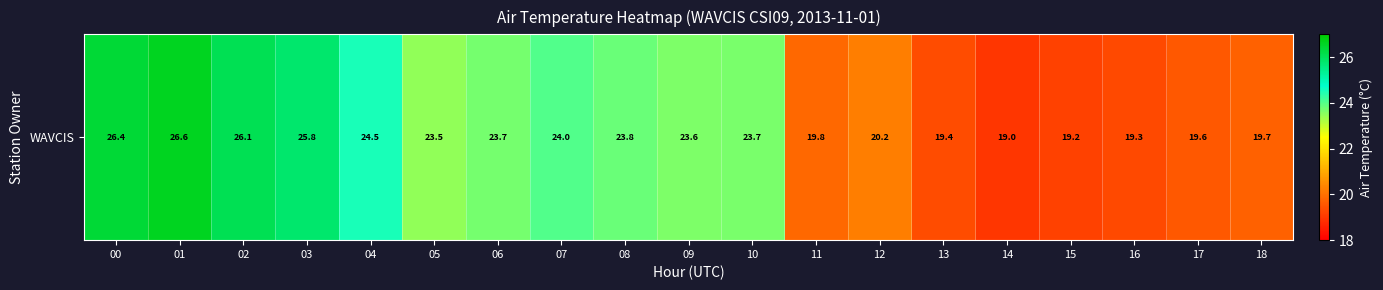

What is the average value?

22.5